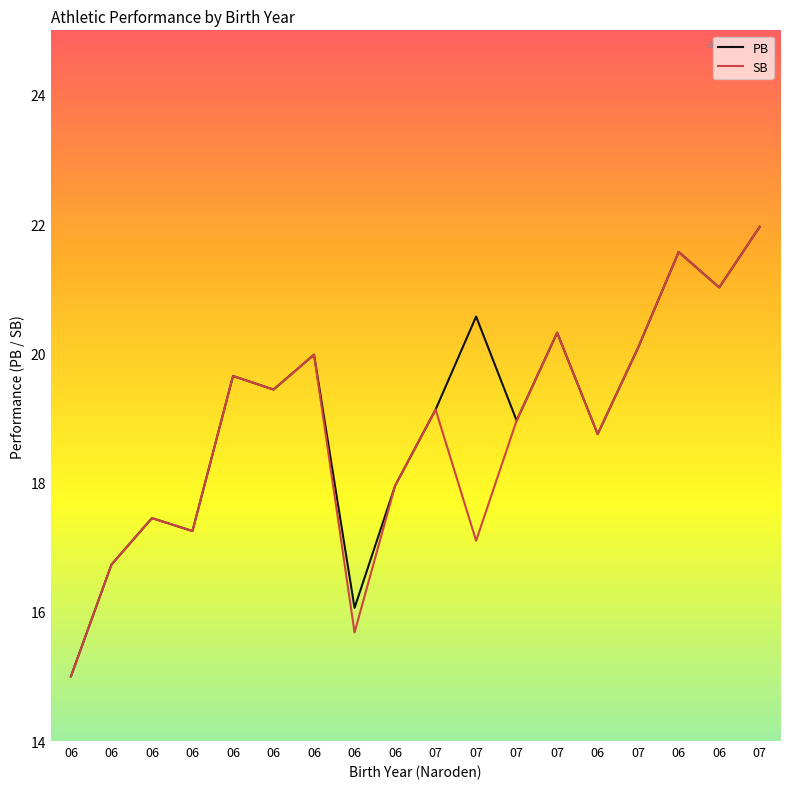

Reading left to right, list all the values displayed in this chart.

PB: 15.0	16.7	17.4	17.2	19.6	19.4	20.0	16.1	17.9	19.1	20.6	19.0	20.3	18.8	20.1	21.6	21.0	22.0
SB: 15.0	16.7	17.4	17.2	19.6	19.4	20.0	15.7	17.9	19.1	17.1	19.0	20.3	18.8	20.1	21.6	21.0	22.0